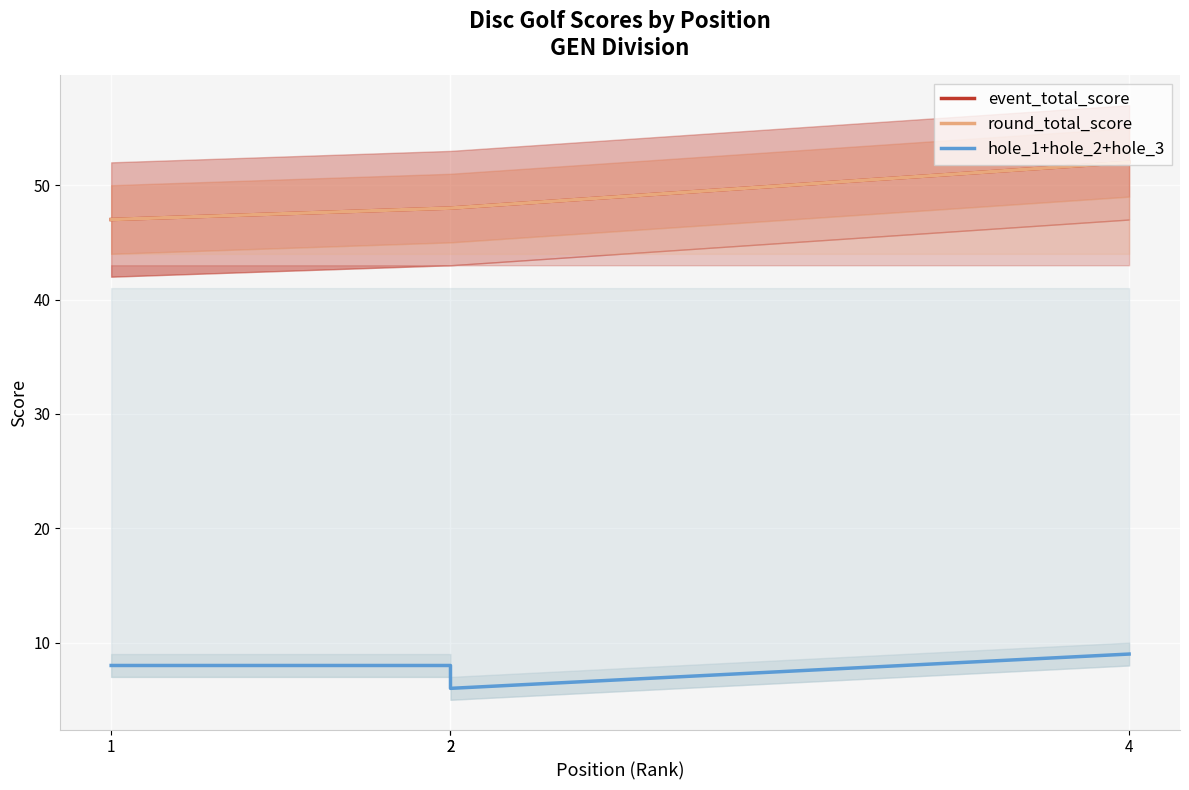

Read the round_total_score value at 2.

48